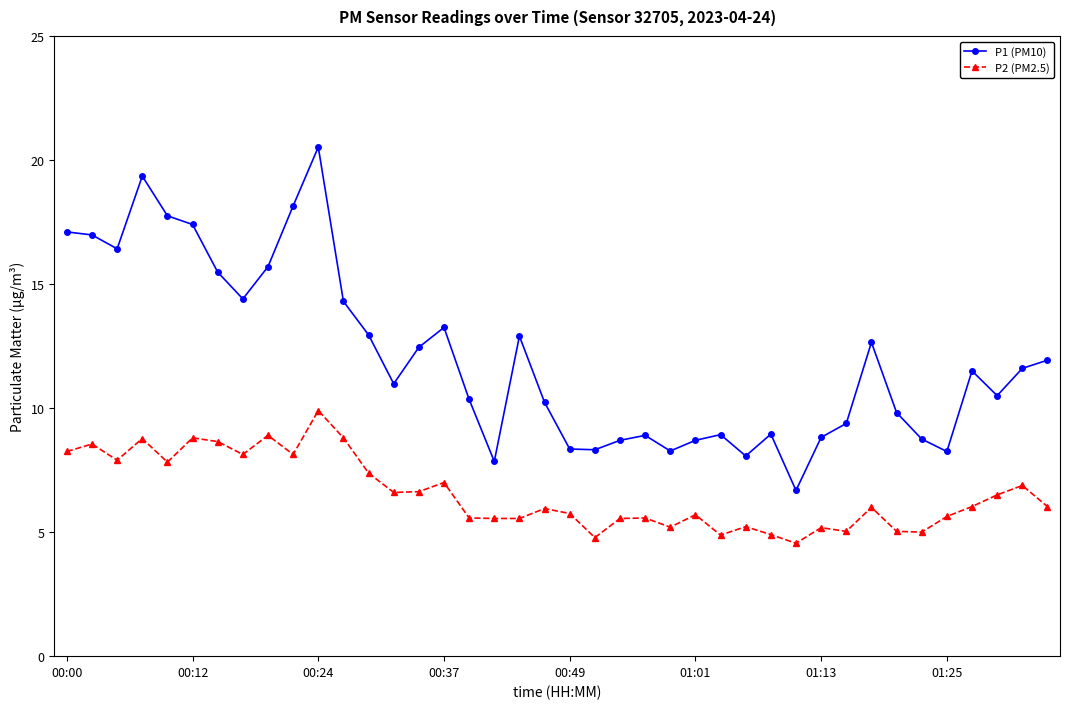

True or false: P2 (PM2.5) and P1 (PM10) intersect in this chart.

False